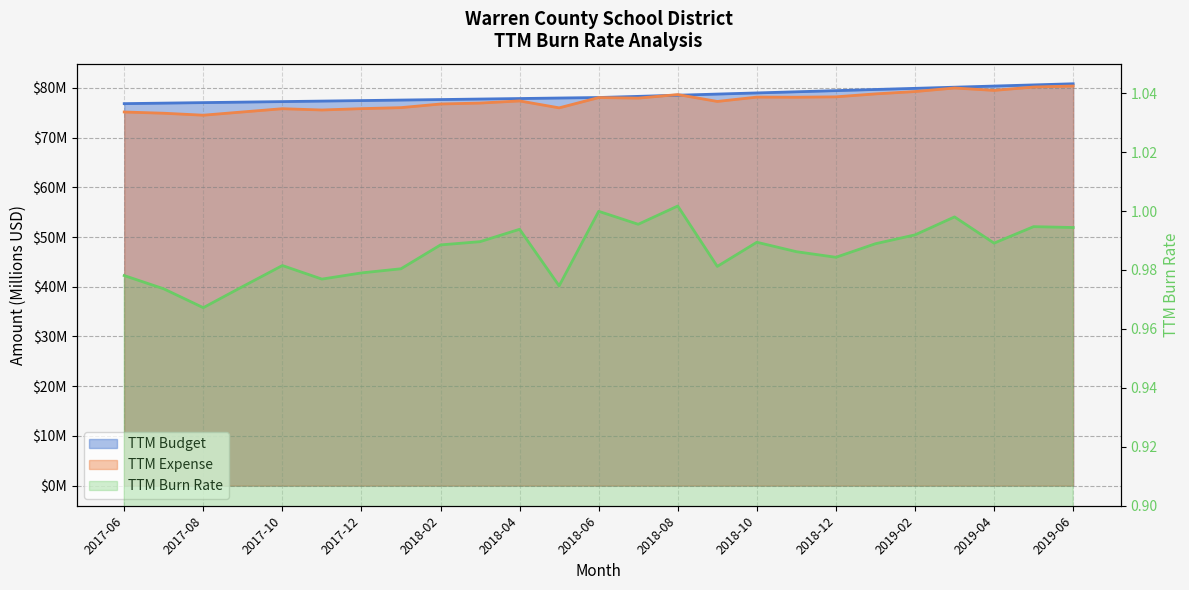

What is the maximum value for TTM Expense?

80.4